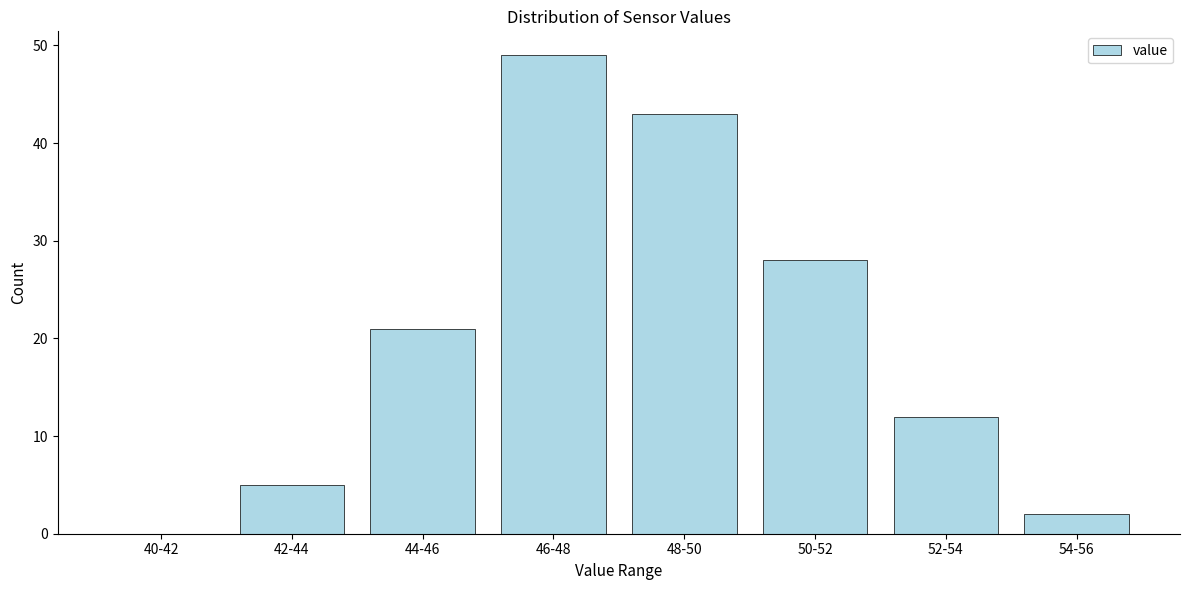

Reading right to left, transcribe all the data shown in this chart.

54-56=2	52-54=12	50-52=28	48-50=43	46-48=49	44-46=21	42-44=5	40-42=0